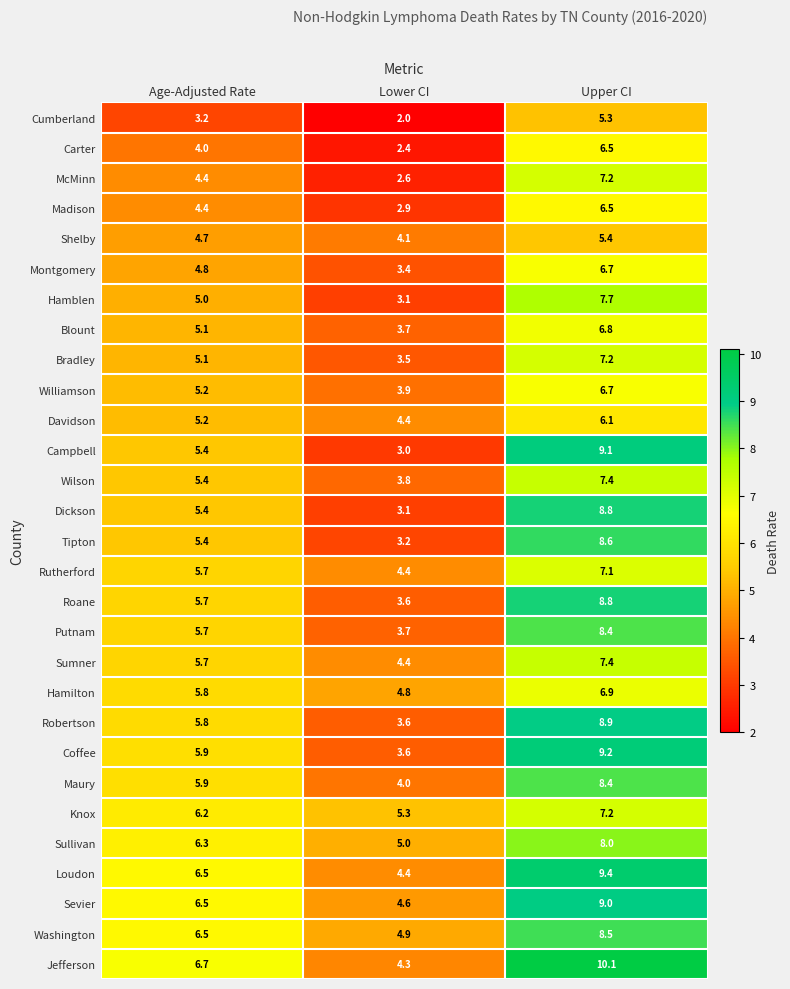

What is the difference between the Montgomery values at Upper CI and Lower CI?

3.3